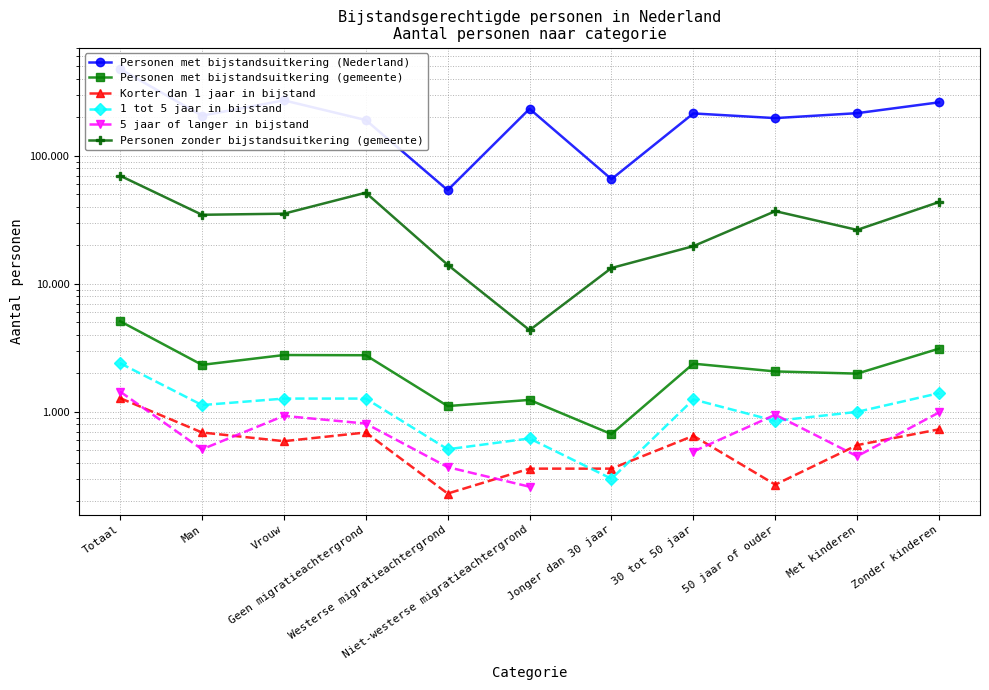

How many values in the Korter dan 1 jaar in bijstand series are below 590?

5